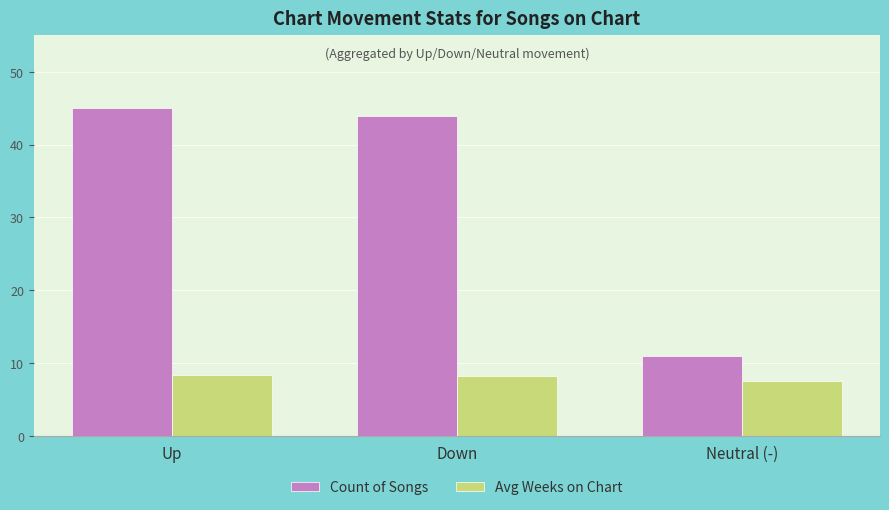

Are the bars horizontal?

No